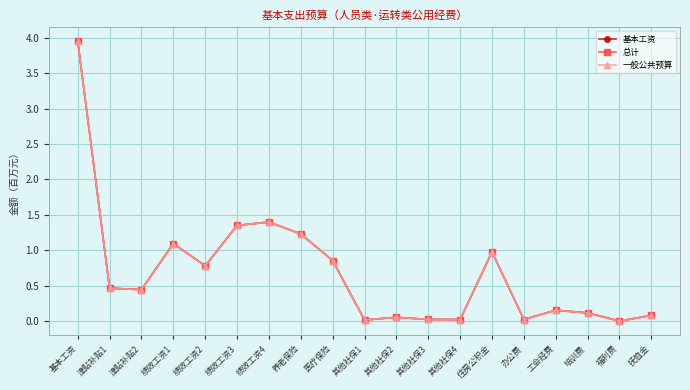

Is this an area chart (filled region under the line)?

No